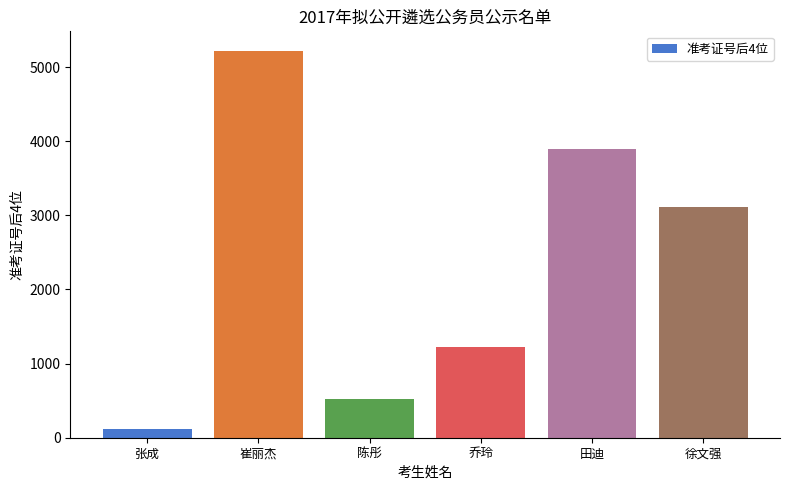

What is the label of the 4th bar from the left?

乔玲